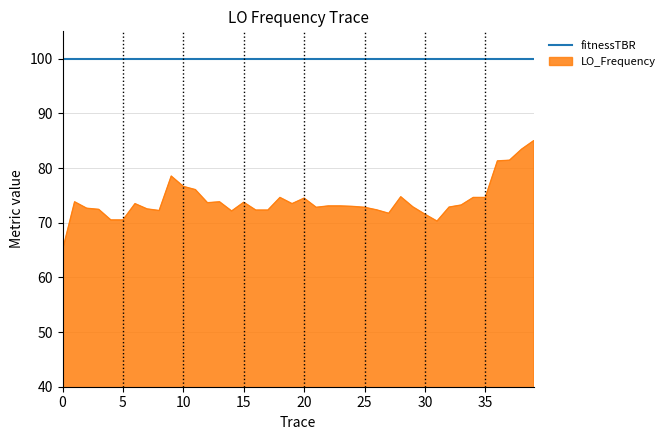

What is the maximum value for fitnessTBR?

100.0